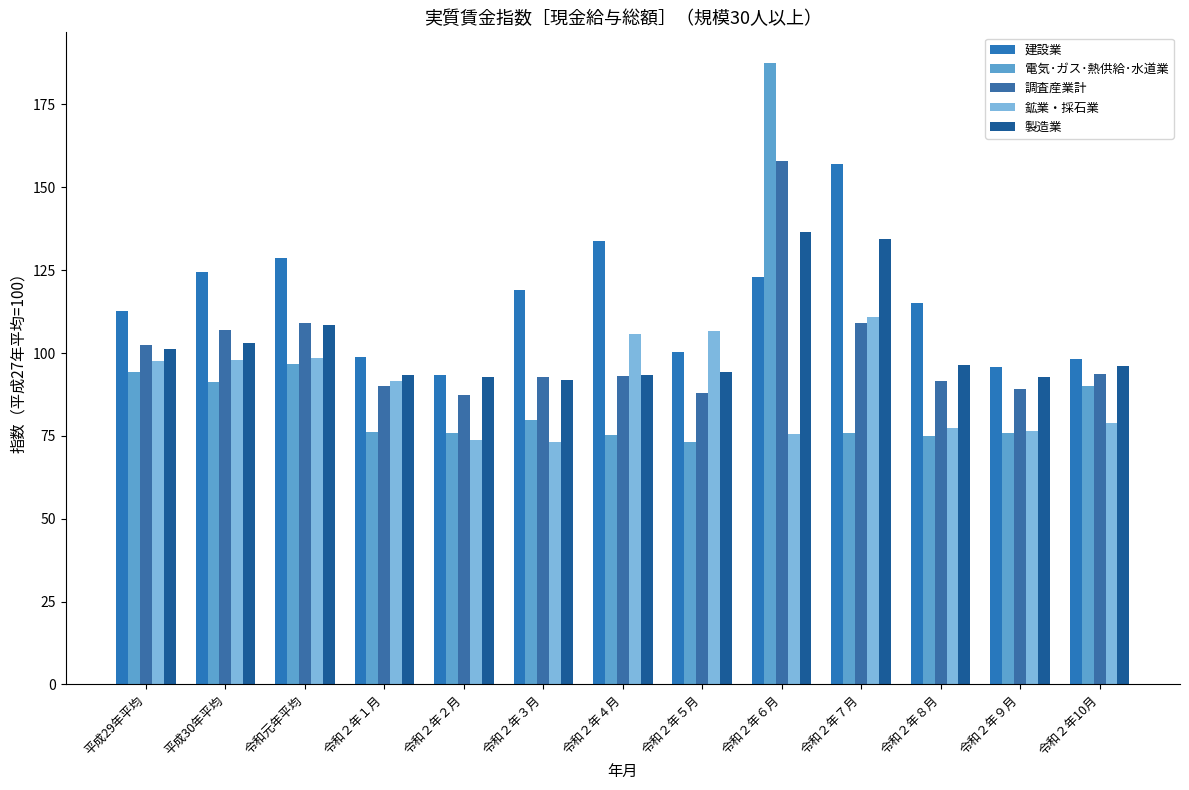

What are all the series names shown in the legend?

建設業, 電気･ガス･熱供給･水道業, 調査産業計, 鉱業・採石業, 製造業